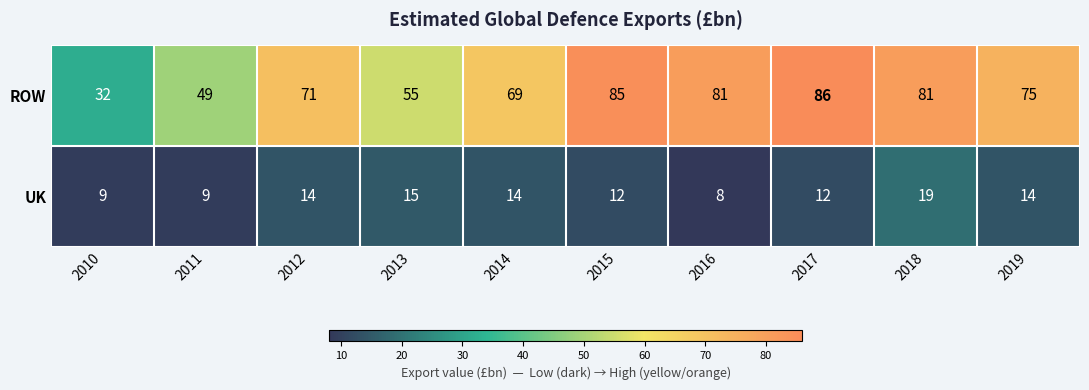

Reading left to right, transcribe all the data shown in this chart.

ROW: 32	49	71	55	69	85	81	86	81	75
UK: 9	9	14	15	14	12	8	12	19	14